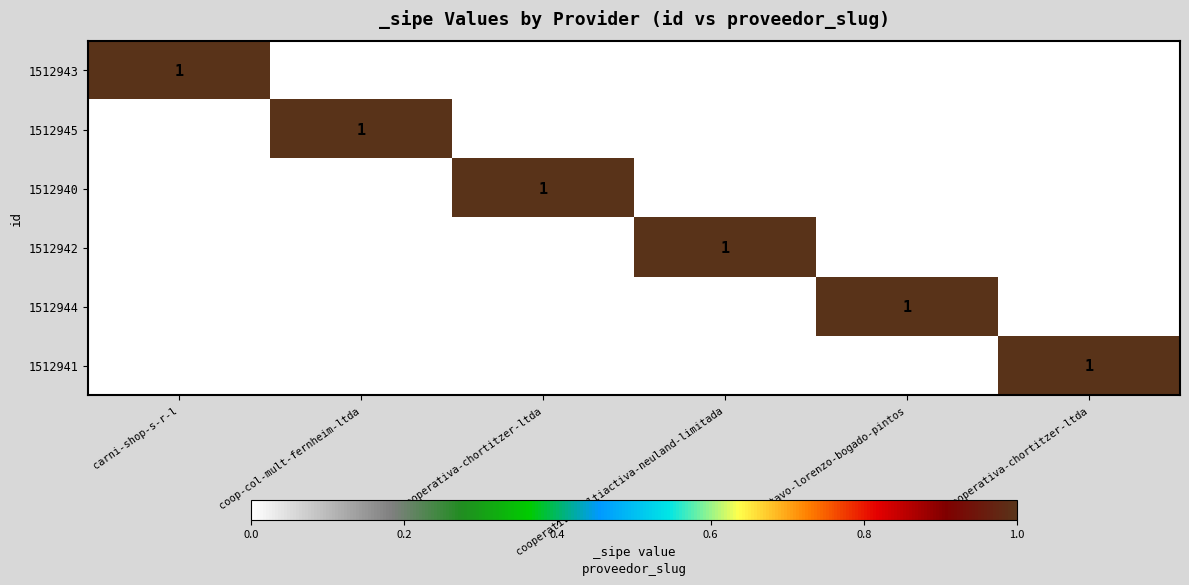

At which label does 1512944 reach its minimum?

carni-shop-s-r-l